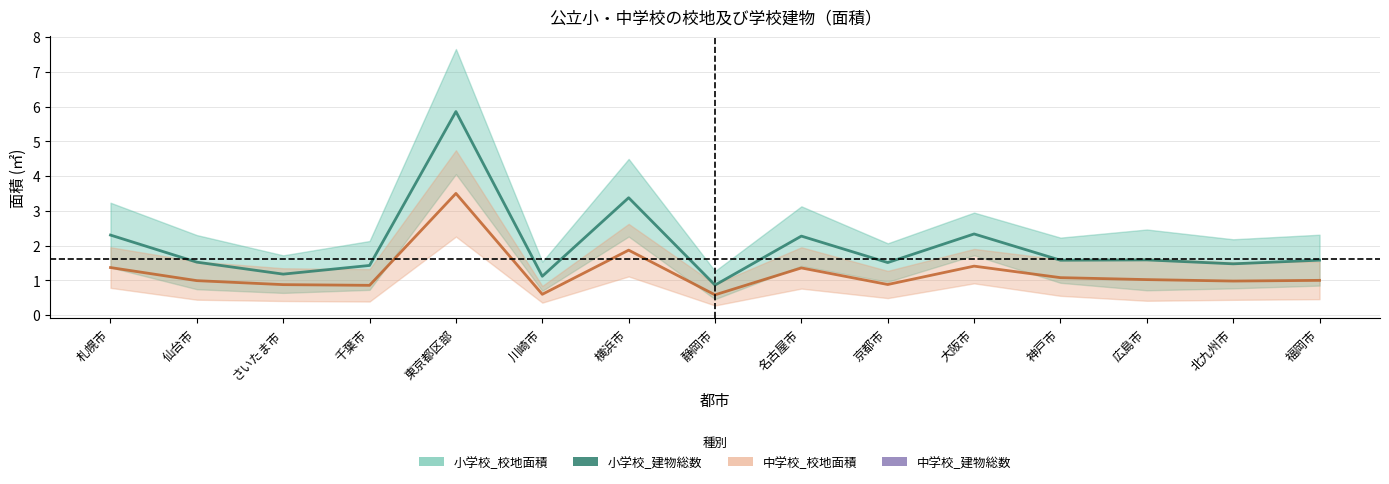

The 中学校_建物総数 series shows 1.9 at 横浜市. True or false?

True